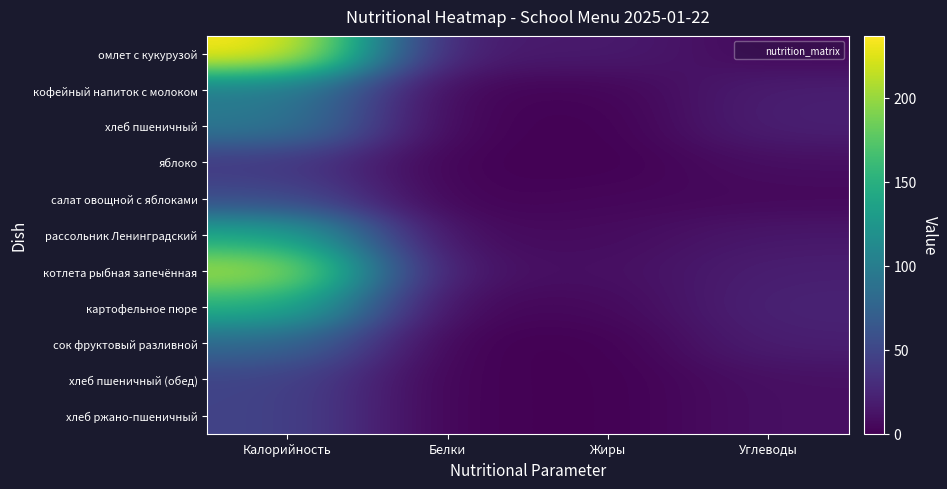

At which category does the chart reach its minimum across all series?

Жиры